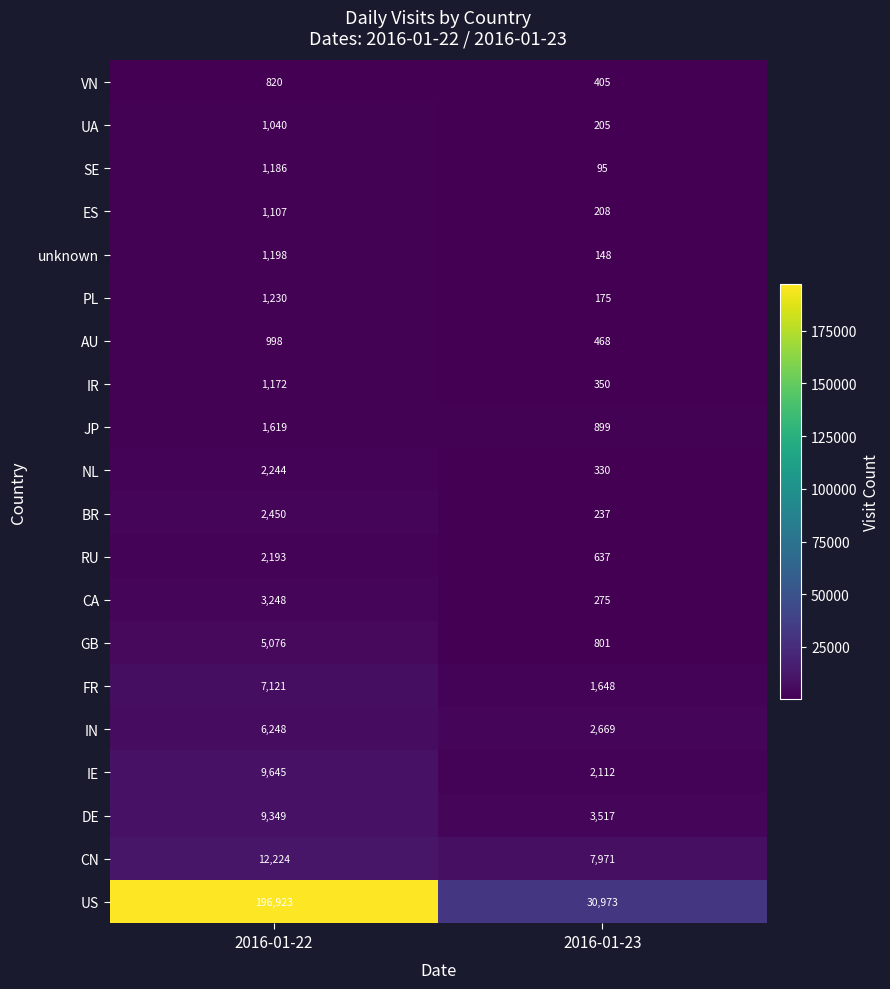

Which series has the largest range (max minus min)?

US